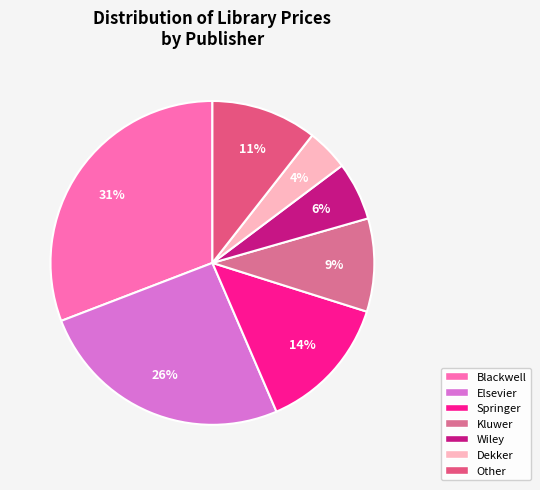

Is it true that Elsevier is 1% of the pie?

False